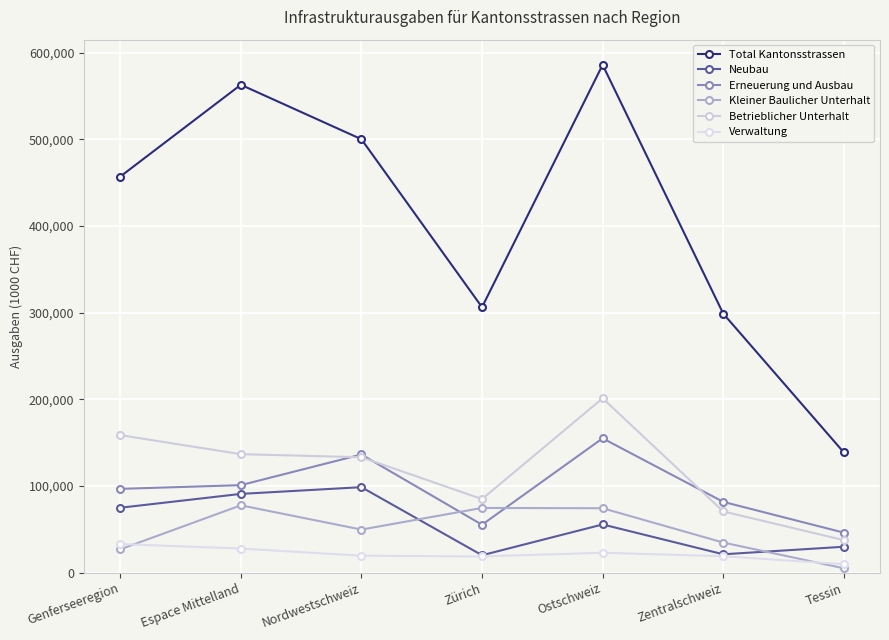

At how many categories does at least one series exceed 304092?

5